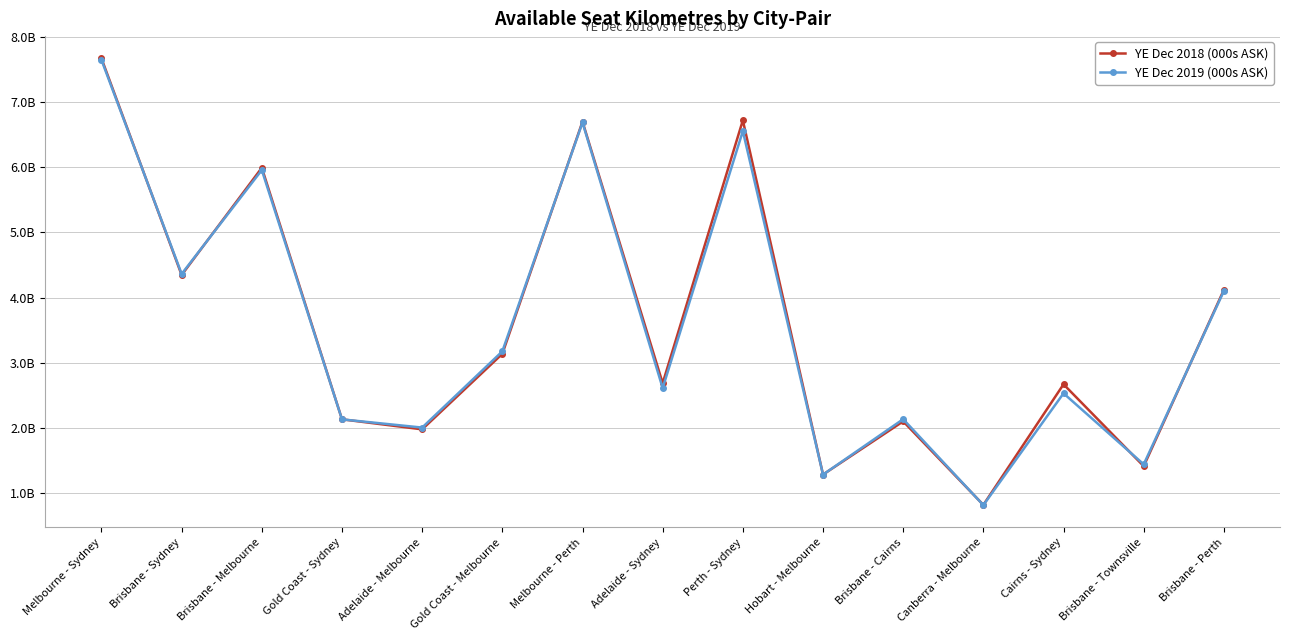

Between Cairns - Sydney and Brisbane - Perth, which series saw the biggest shift?

YE Dec 2019 (000s ASK)